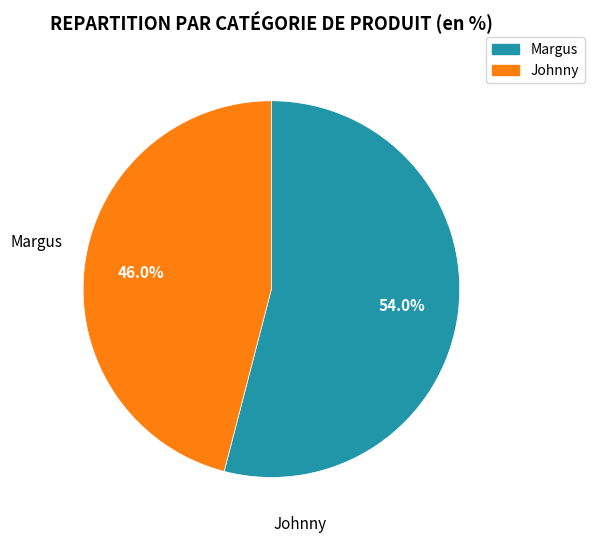

Combined, do Margus and Johnny account for over 50%?

Yes